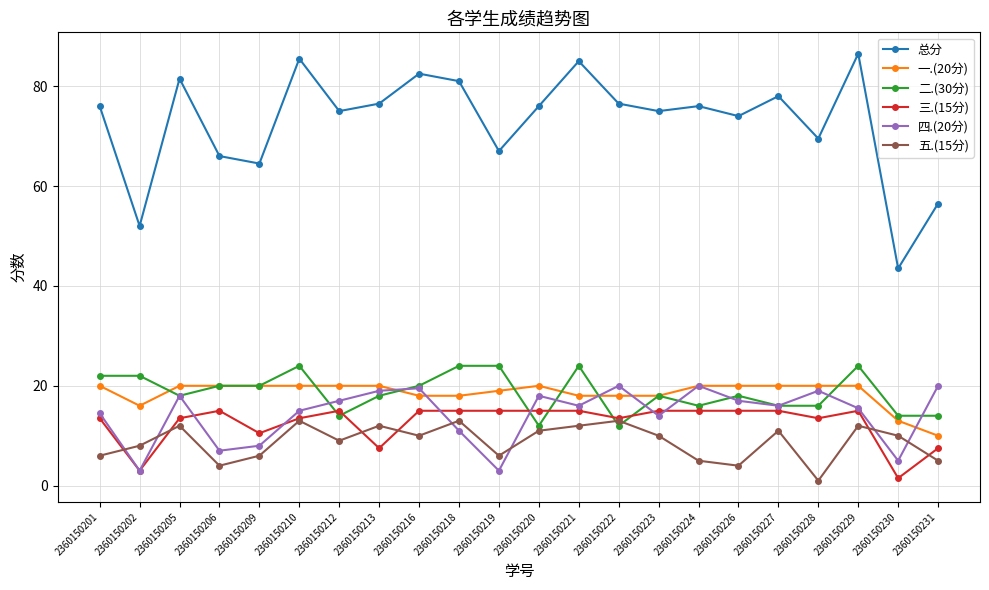

At which category does 四.(20分) reach its first local peak?

2360150205